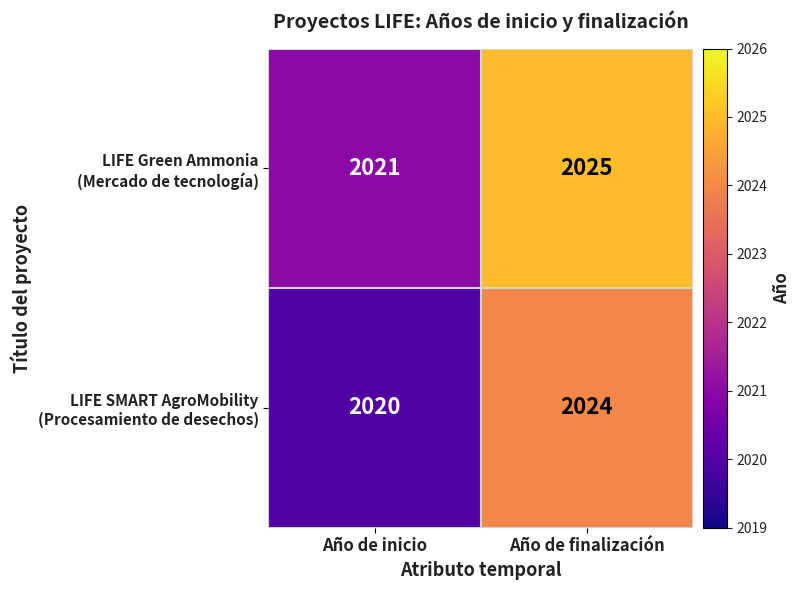

At which category is the sum across all series the highest?

Año de finalización